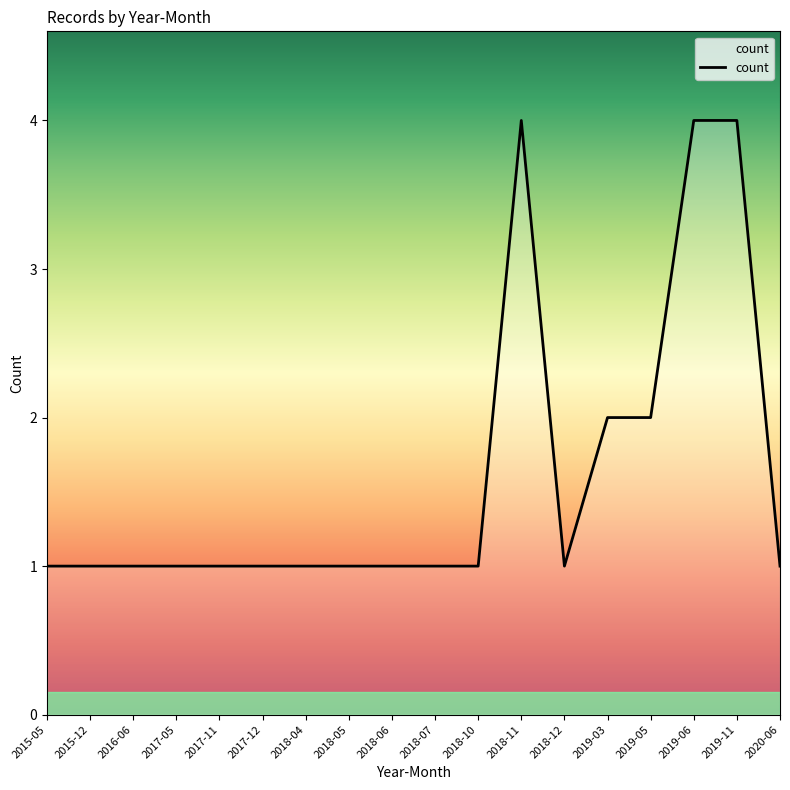

Reading left to right, extract all data points from this chart.

1	1	1	1	1	1	1	1	1	1	1	4	1	2	2	4	4	1